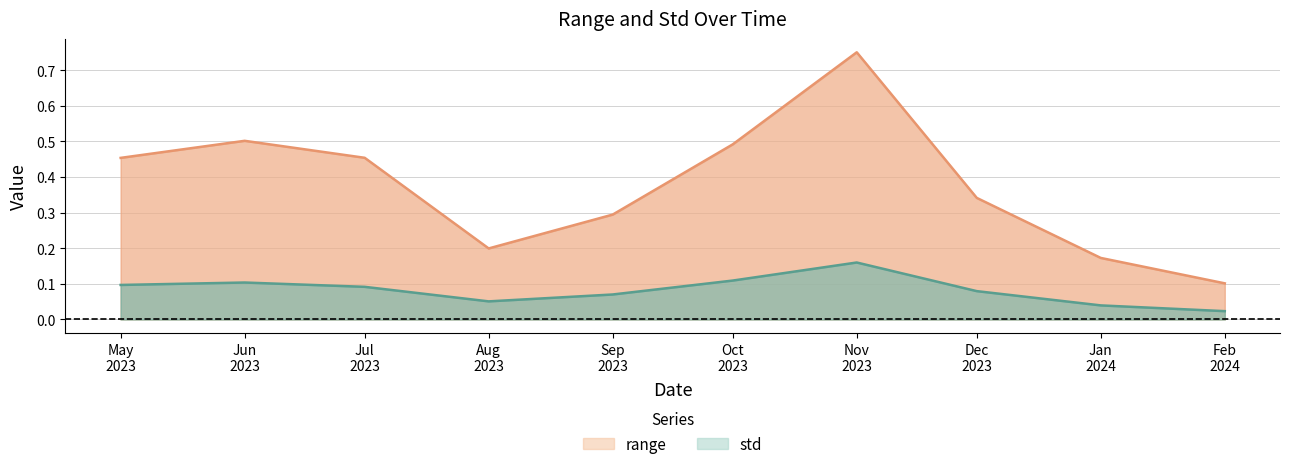

What are all the series names shown in the legend?

range, std